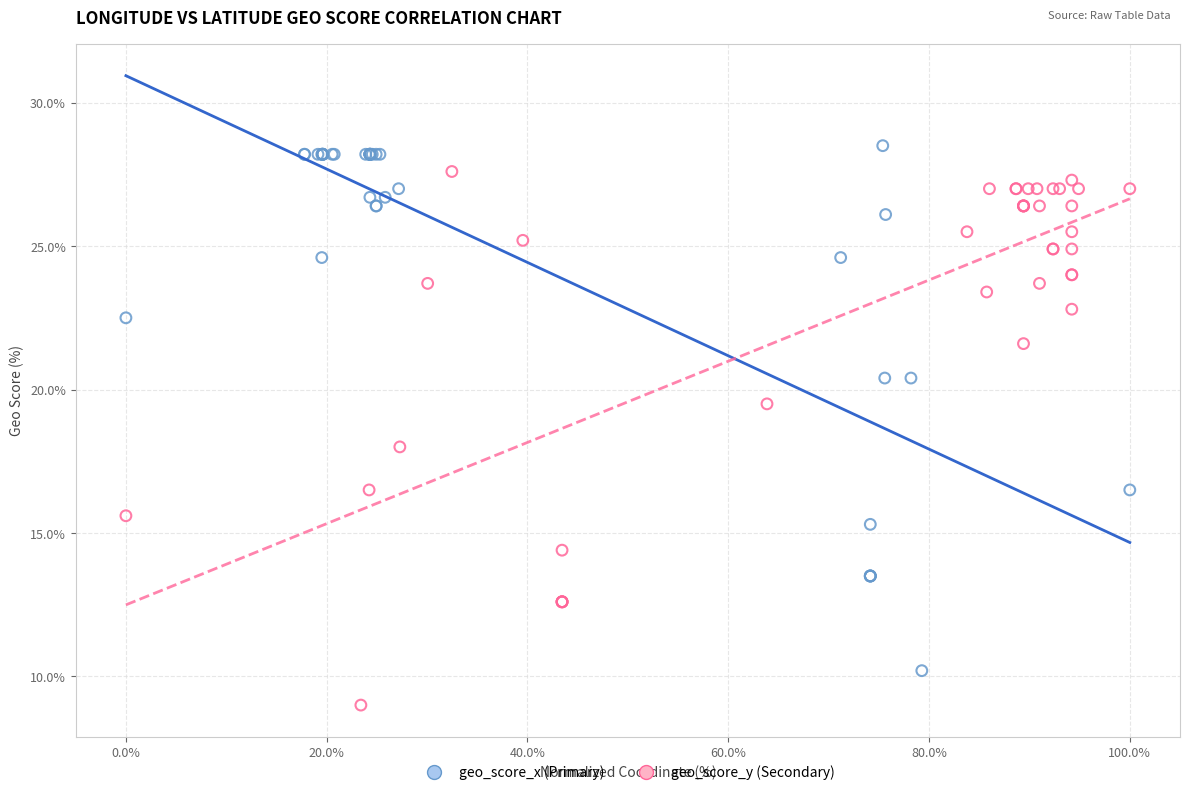

Which series reaches the minimum Y coordinate?

geo_score_y (Secondary)